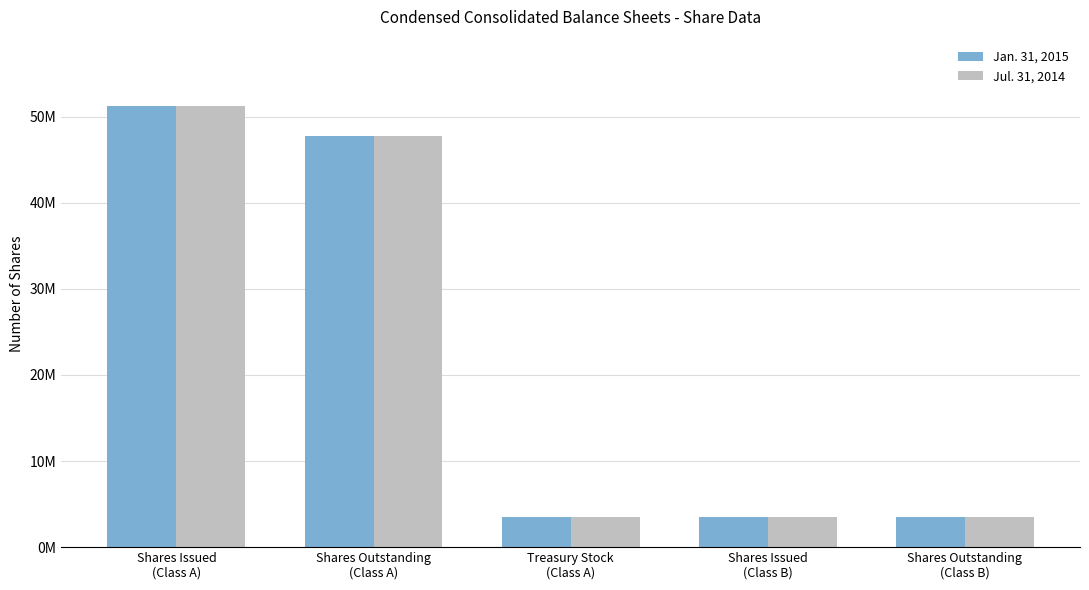

Does the chart contain any negative values?

No